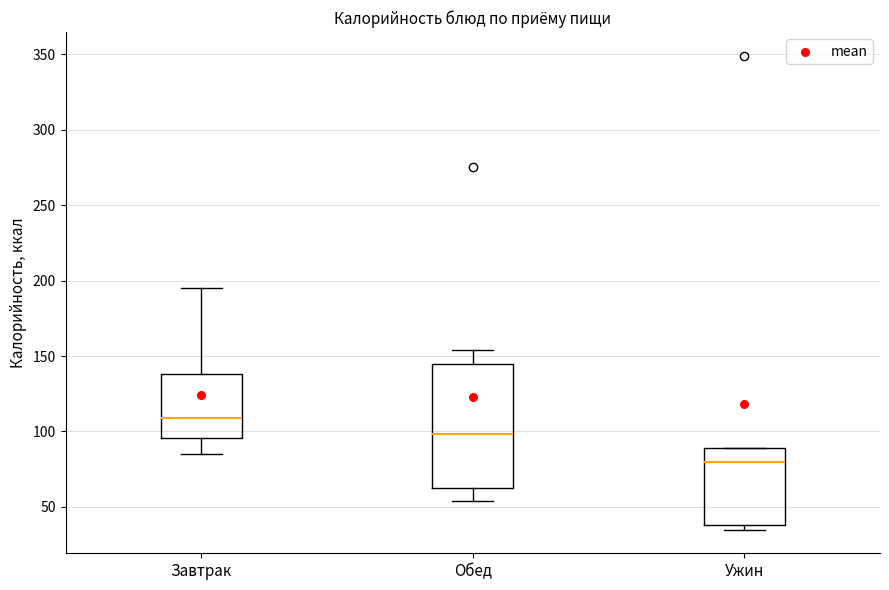

Reading left to right, read every box against the y-axis: the position of its median line, the range the box covers, and the ends of its whiskers. The values are not printed on the chart, so give them approximately, as read against the axis.

Завтрак: median 110, box 95 to 140, whiskers 85 to 195
Обед: median 100, box 65 to 145, whiskers 55 to 155
Ужин: median 80, box 40 to 90, whiskers 35 to 90